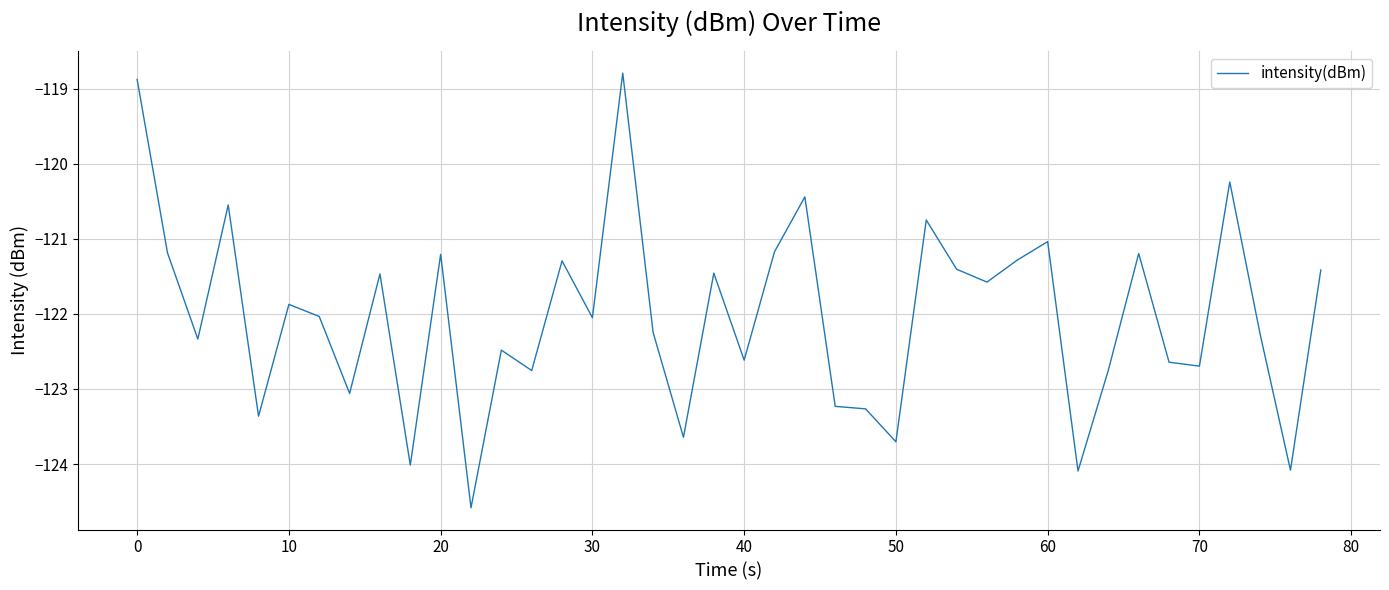

What is the minimum value shown in the chart?

-124.6